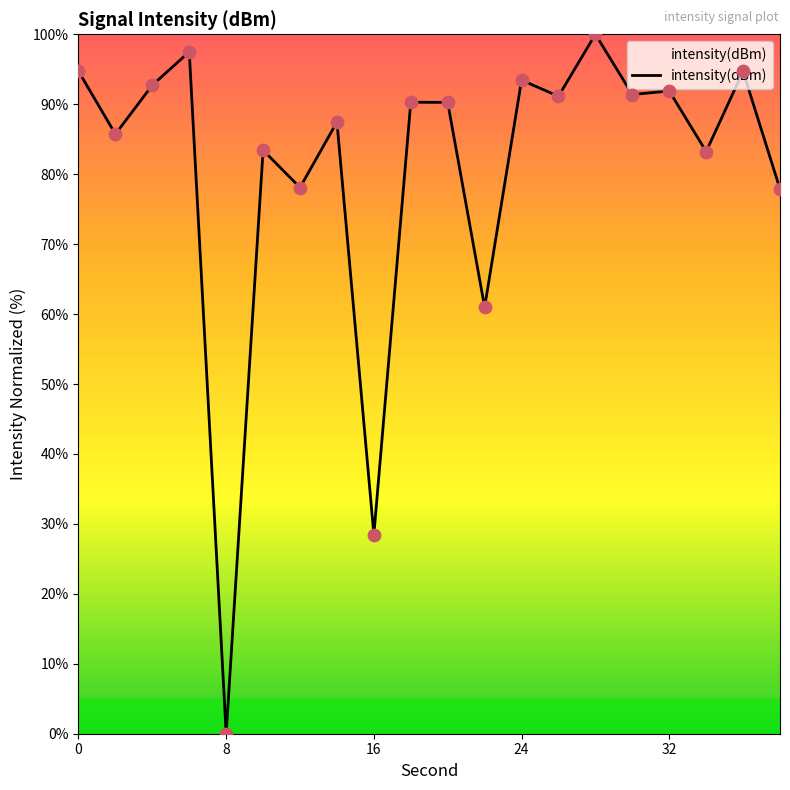

What is the maximum value shown in the chart?

100.0